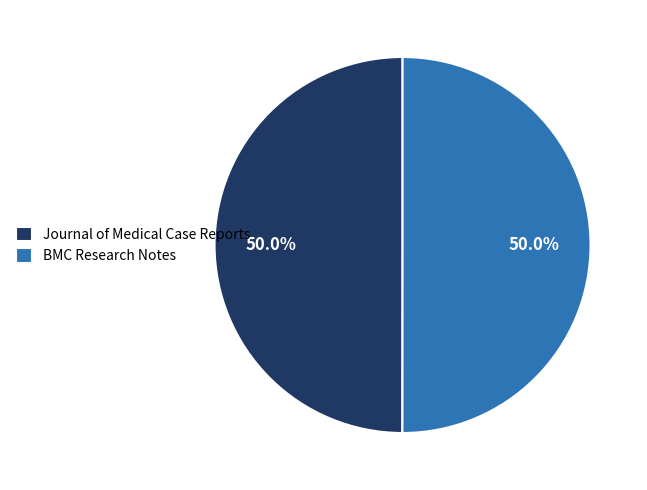

Count the number of slices in the pie.

2